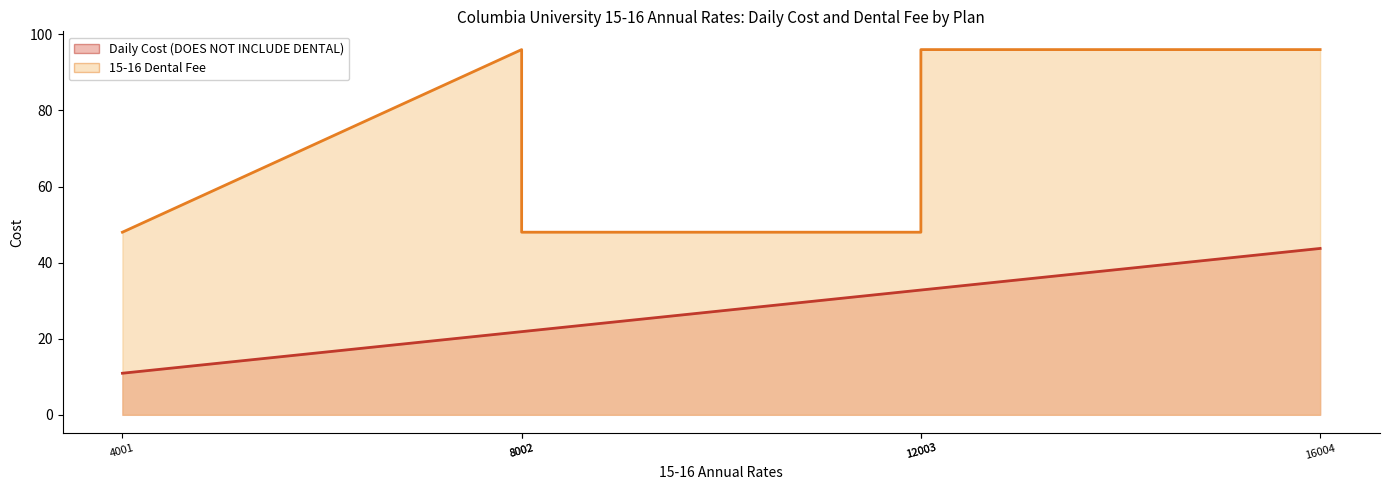

How many interior local peaks does the 15-16 Dental Fee series have?

1